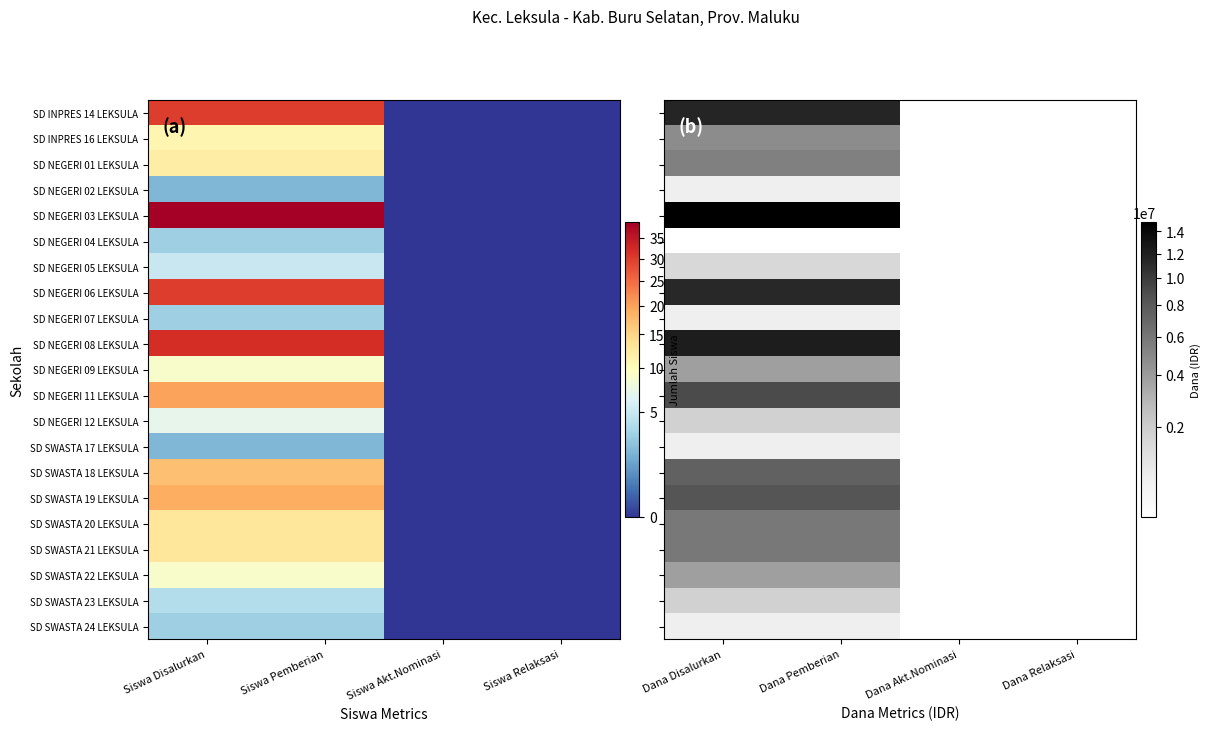

At Dana Pemberian, list the series in order from largest to smallest.

SD NEGERI 03 LEKSULA, SD NEGERI 08 LEKSULA, SD INPRES 14 LEKSULA, SD NEGERI 06 LEKSULA, SD NEGERI 11 LEKSULA, SD SWASTA 19 LEKSULA, SD SWASTA 18 LEKSULA, SD SWASTA 20 LEKSULA, SD SWASTA 21 LEKSULA, SD NEGERI 01 LEKSULA, SD INPRES 16 LEKSULA, SD NEGERI 09 LEKSULA, SD SWASTA 22 LEKSULA, SD NEGERI 12 LEKSULA, SD SWASTA 23 LEKSULA, SD NEGERI 05 LEKSULA, SD NEGERI 02 LEKSULA, SD NEGERI 07 LEKSULA, SD SWASTA 17 LEKSULA, SD SWASTA 24 LEKSULA, SD NEGERI 04 LEKSULA